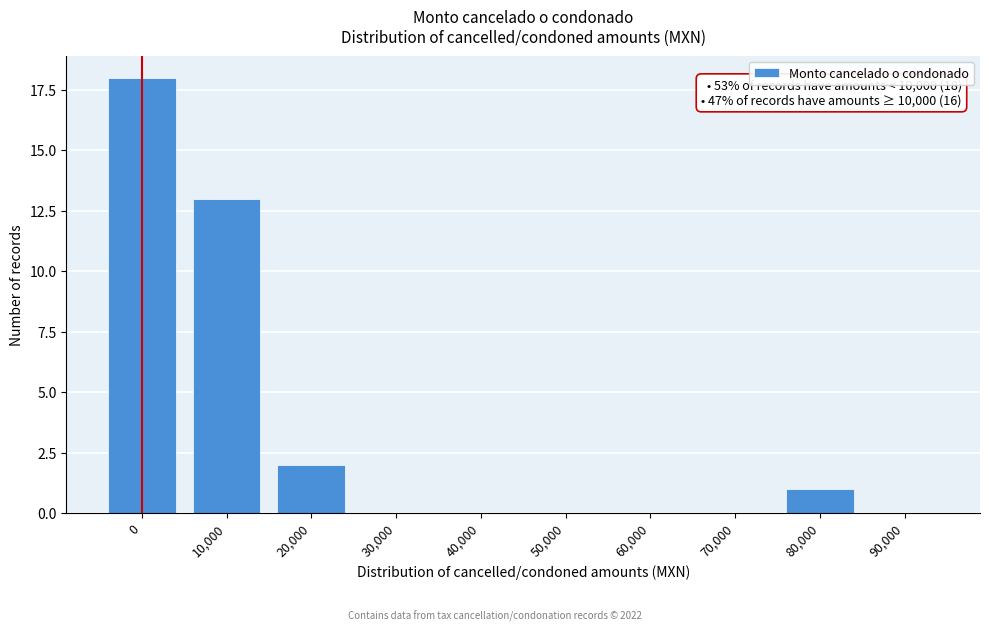

Reading left to right, transcribe all the data shown in this chart.

0=18	10,000=13	20,000=2	30,000=0	40,000=0	50,000=0	60,000=0	70,000=0	80,000=1	90,000=0